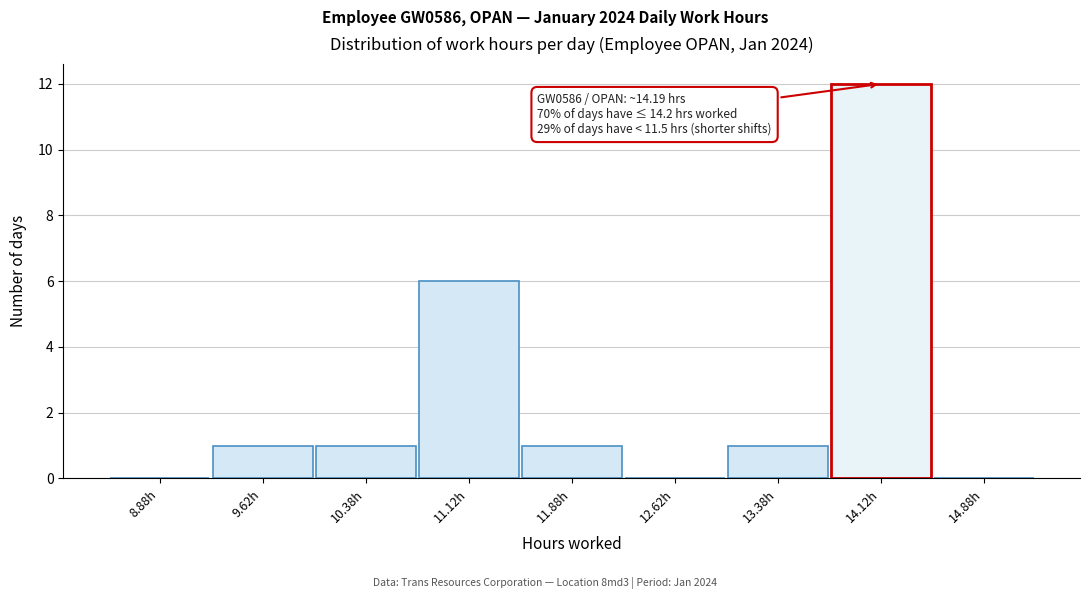

Which range on the x-axis has the tallest bar?

13.75 to 14.50